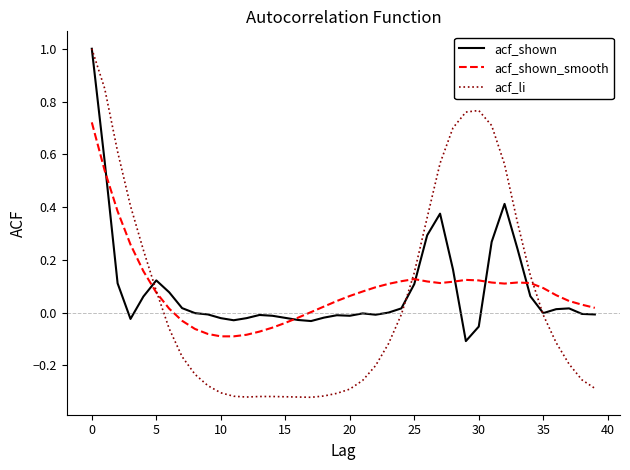

Count the number of data series in this chart.

3